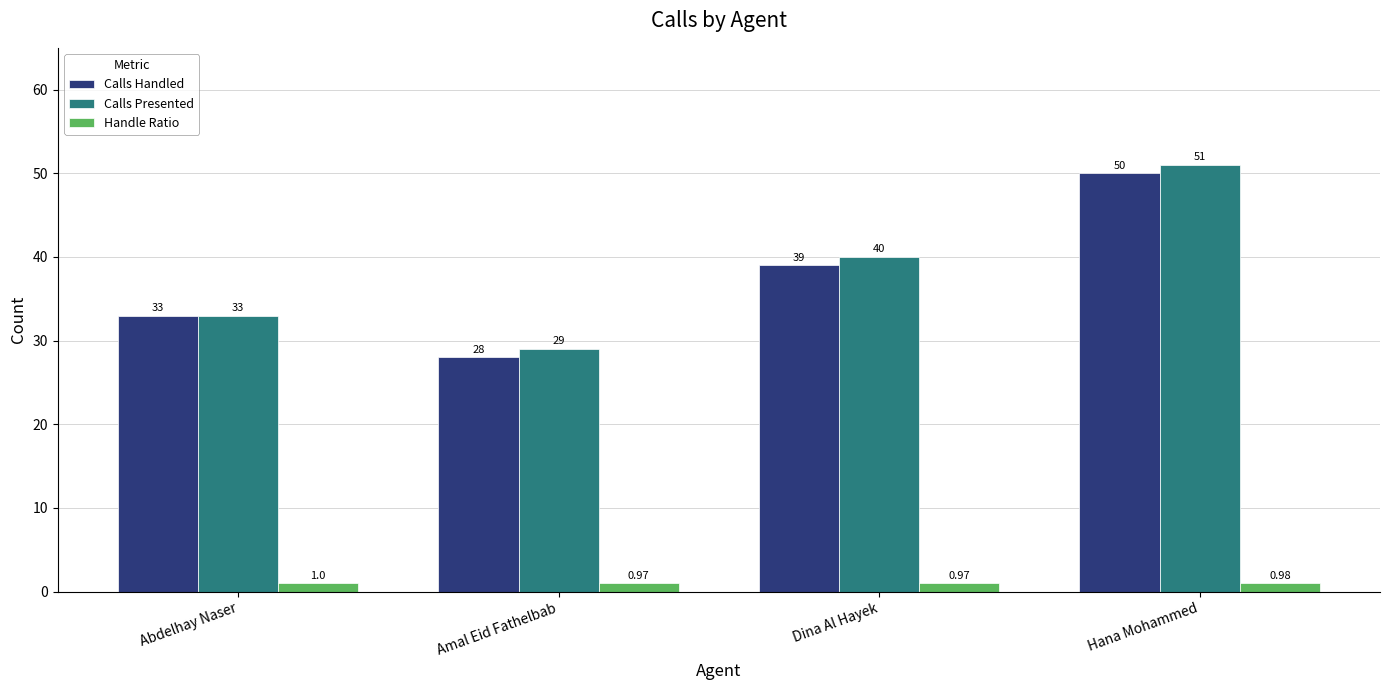

The value of Calls Handled at Amal Eid Fathelbab is 28.0. True or false?

True